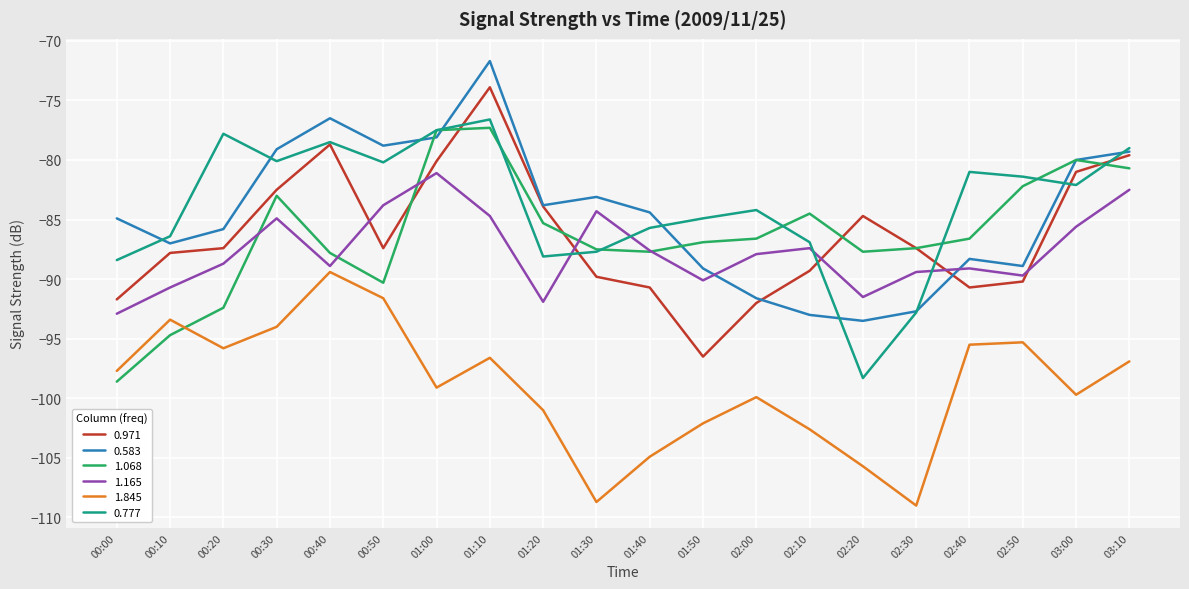

Where is the first local minimum for 1.845?

00:20